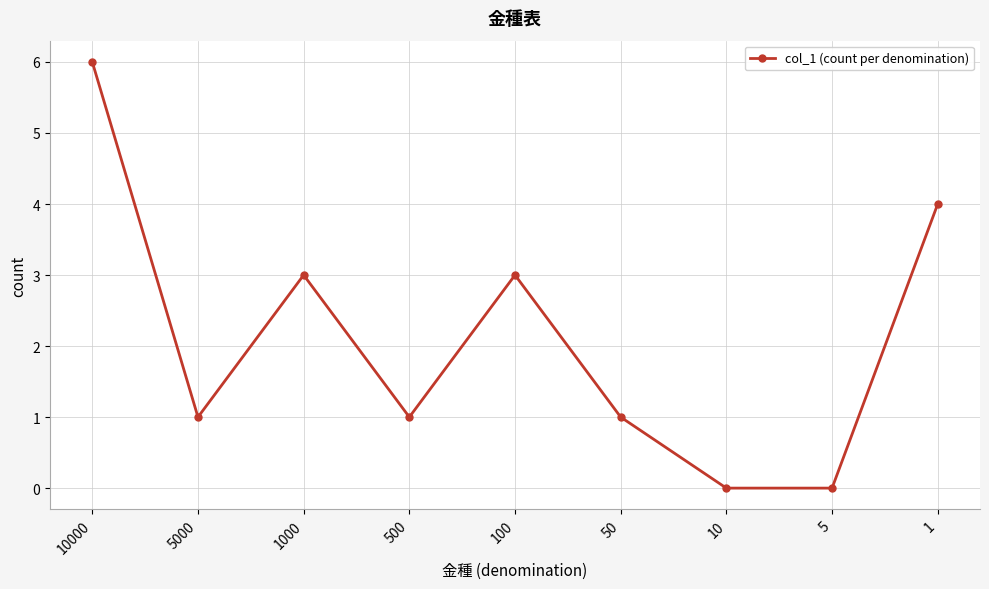

What is the change in value from 5000 to 1?

+3